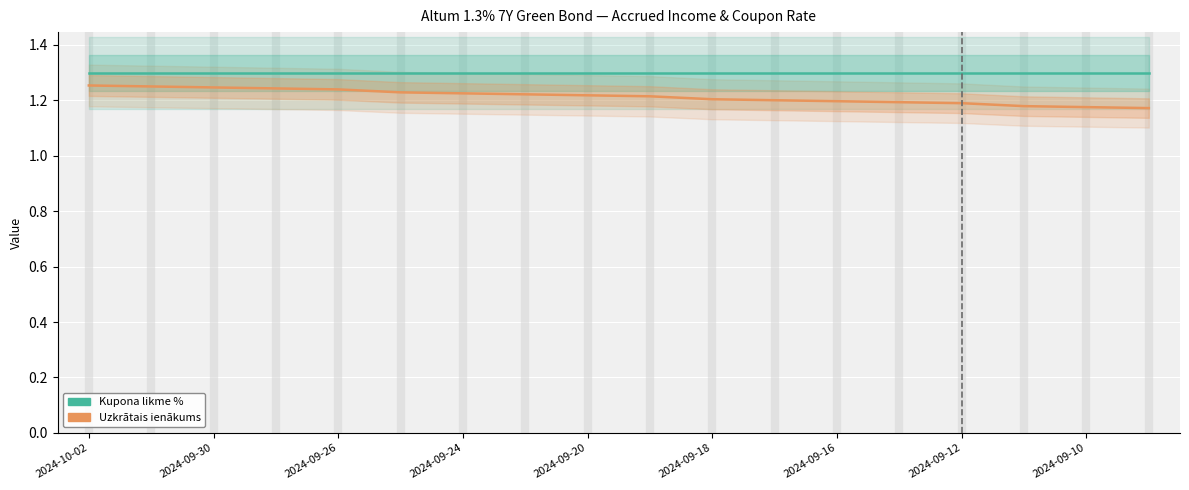

List the series in order of their peak value, highest first.

Kupona likme %, Uzkrātais ienākums